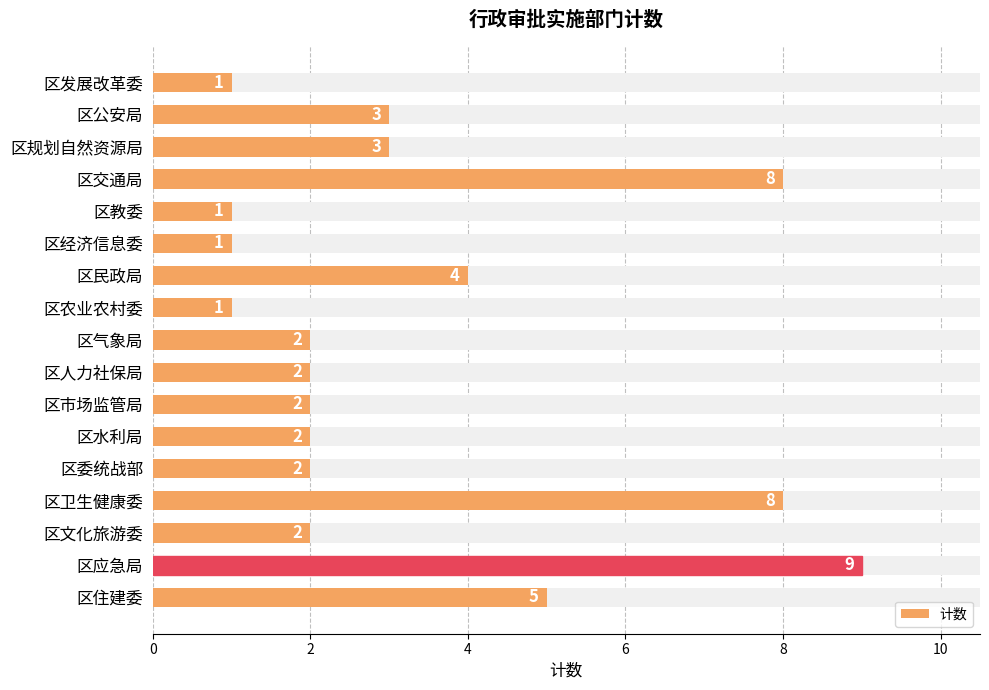

The chart shows a value of 2 at 区委统战部. True or false?

True